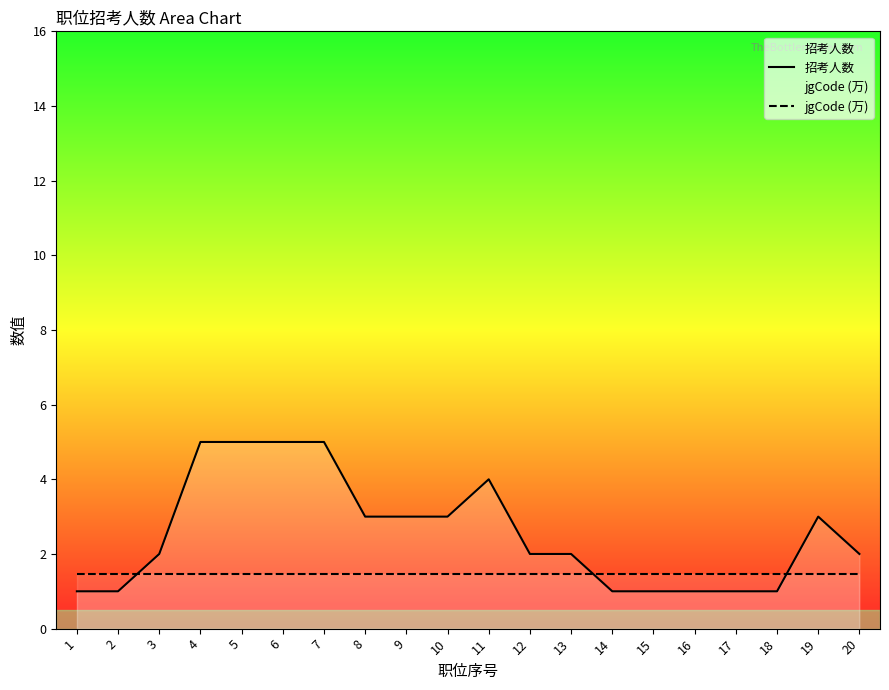

Which series has the largest total across all categories?

招考人数